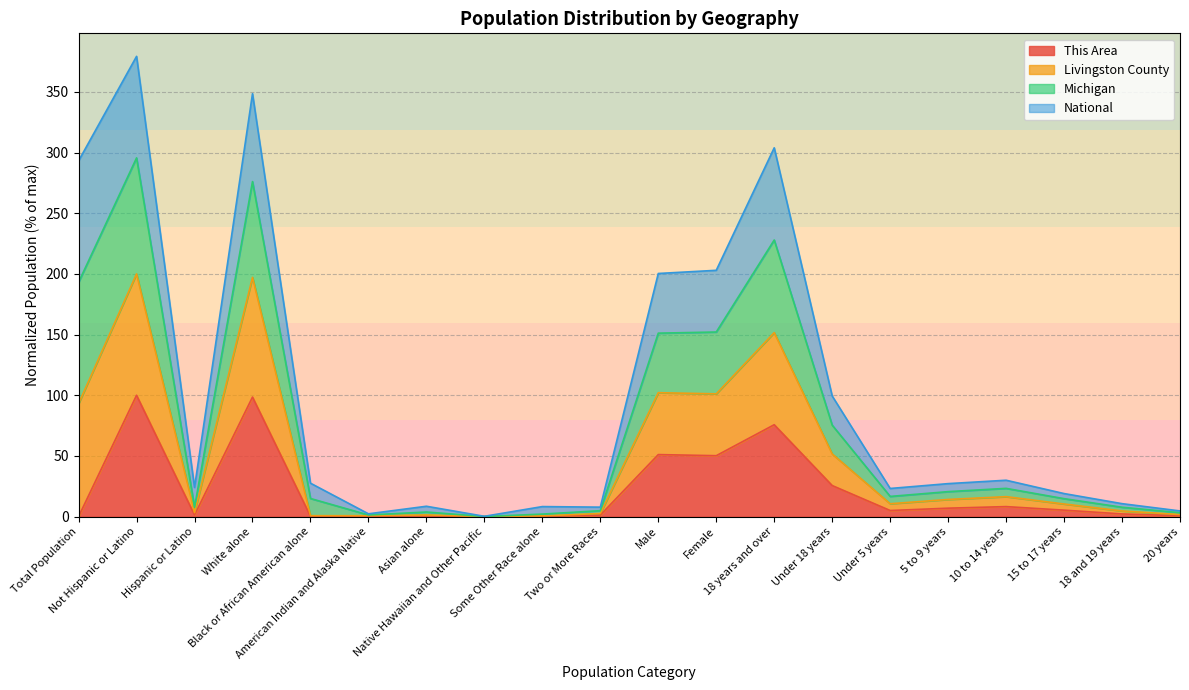

What is the label of the 7th point from the left?

Asian alone